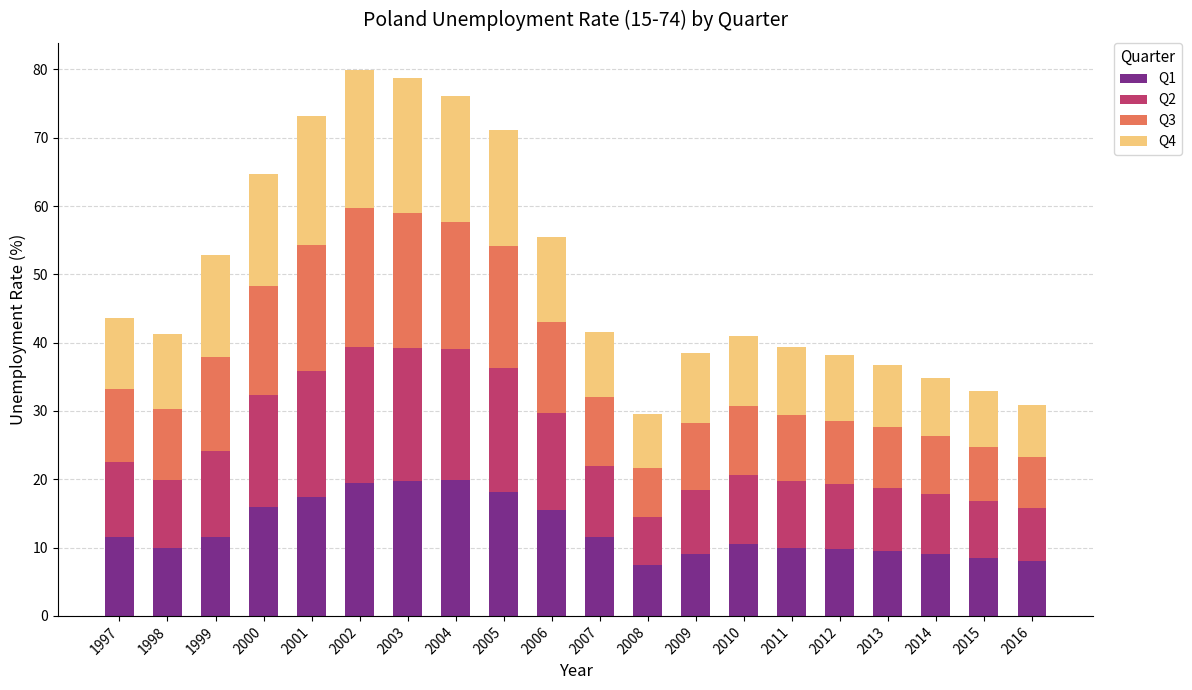

What is the difference between the Q1 values at 2008 and 2005?

10.7